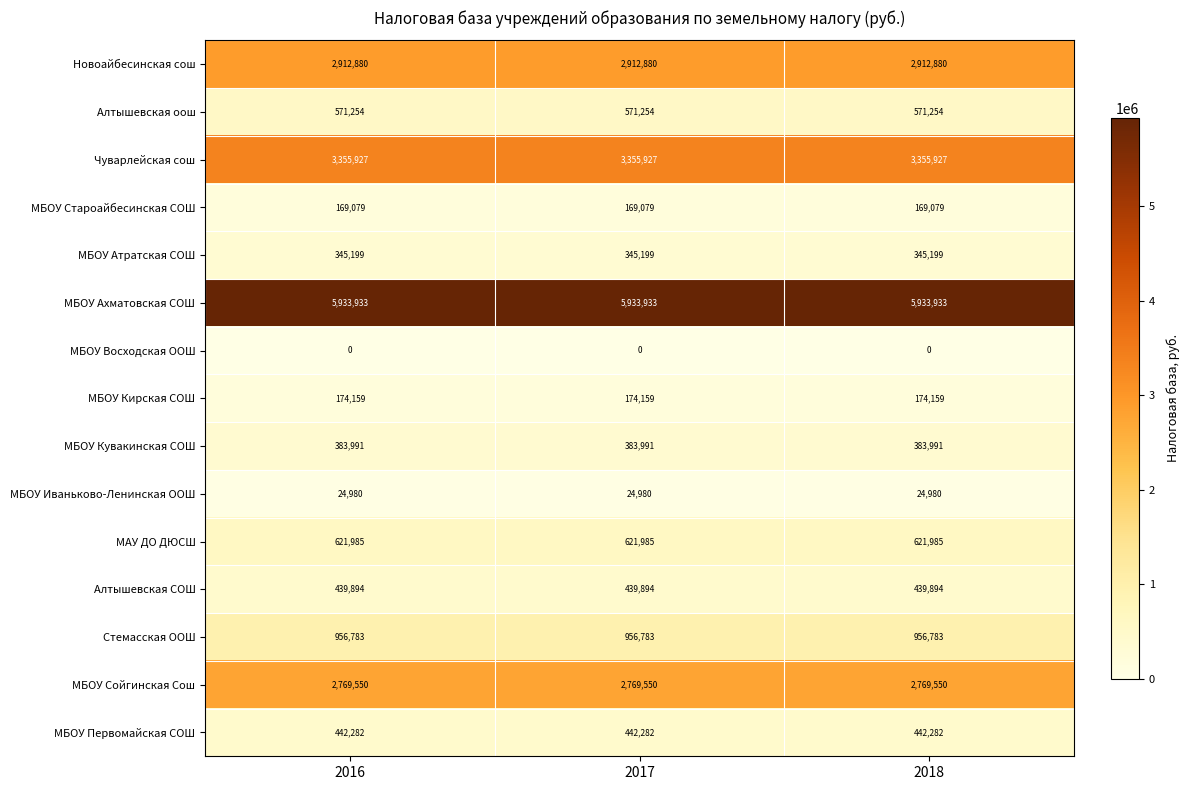

The value of МБОУ Атратская СОШ at 2016 is 213391. True or false?

False